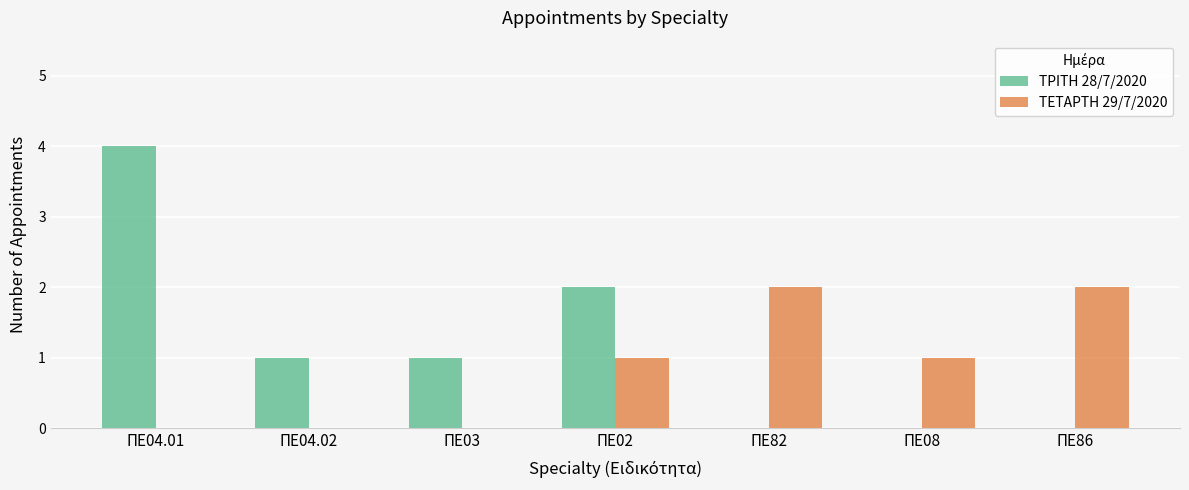

The ΤΡΙΤΗ 28/7/2020 series shows 1 at ΠΕ03. True or false?

True